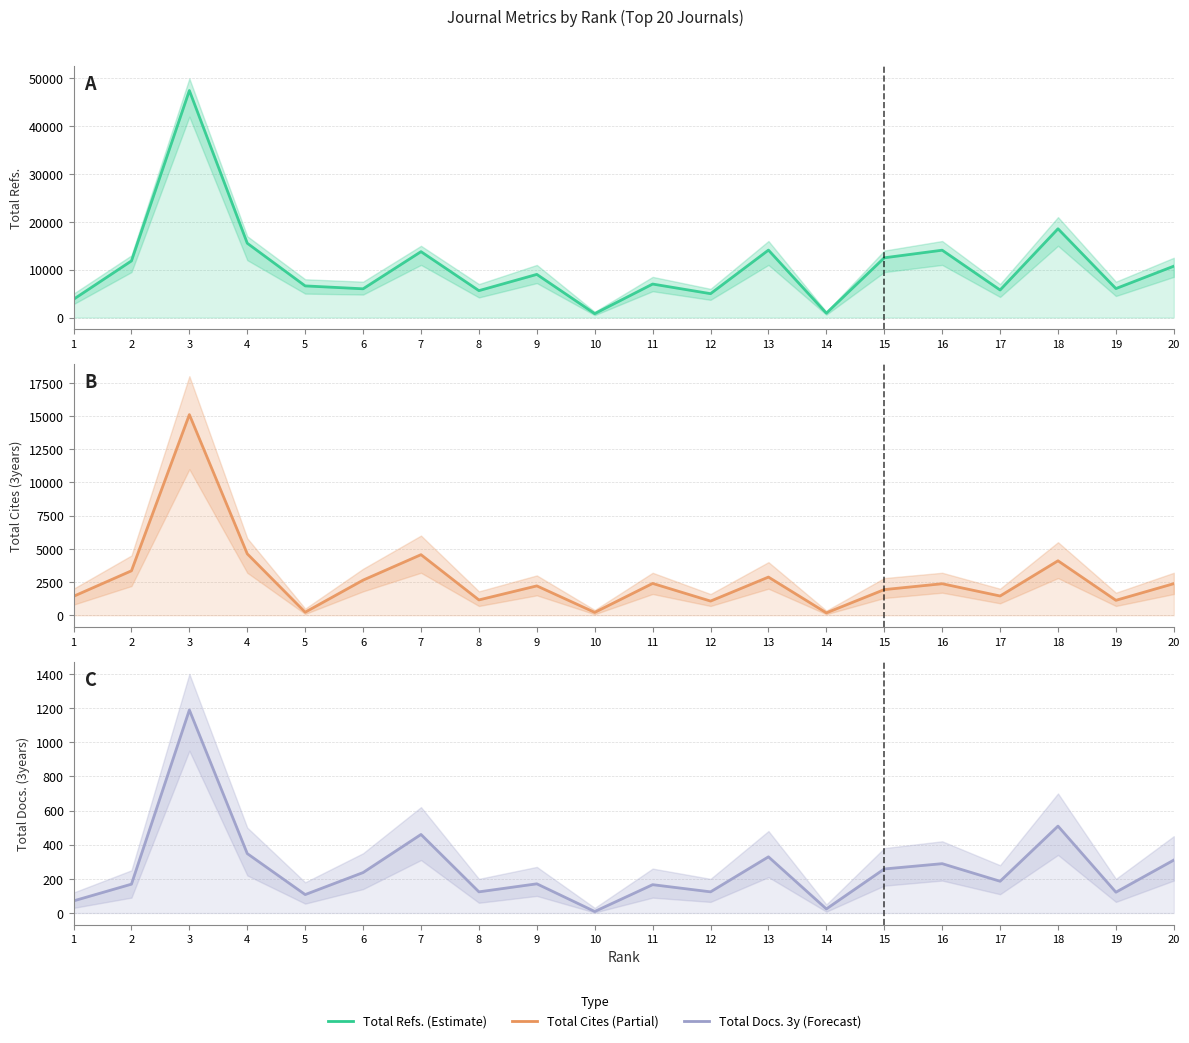

How many lines are shown in the chart?

3